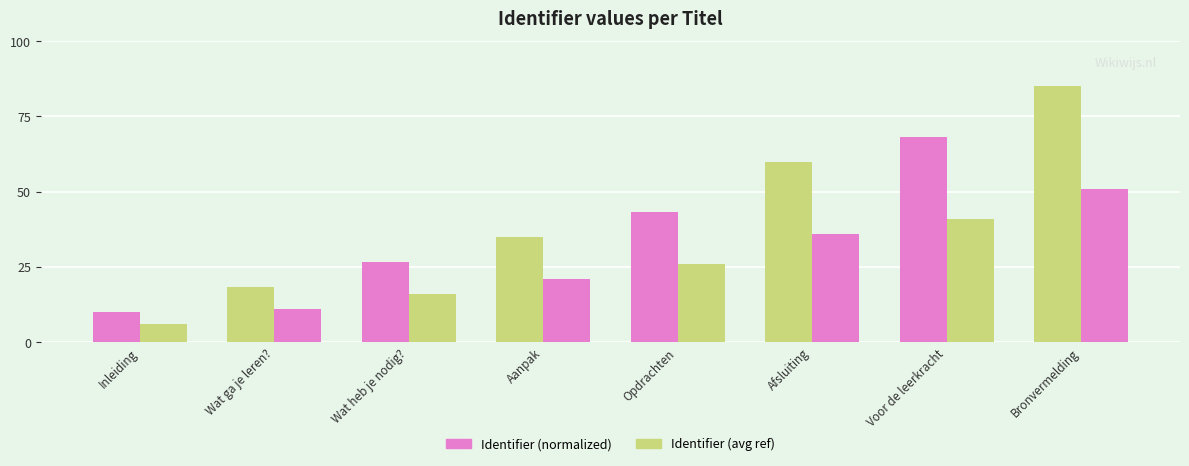

How many groups of bars are there?

8